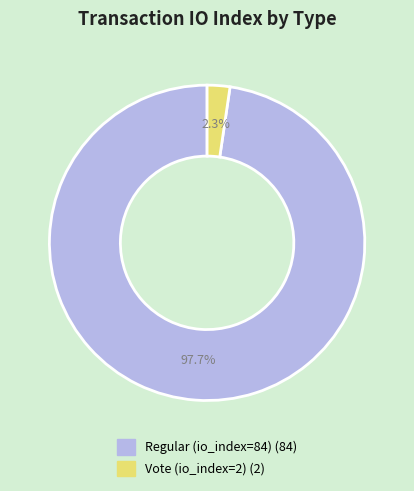

Is it true that Regular (io_index=84) is 92% of the pie?

False